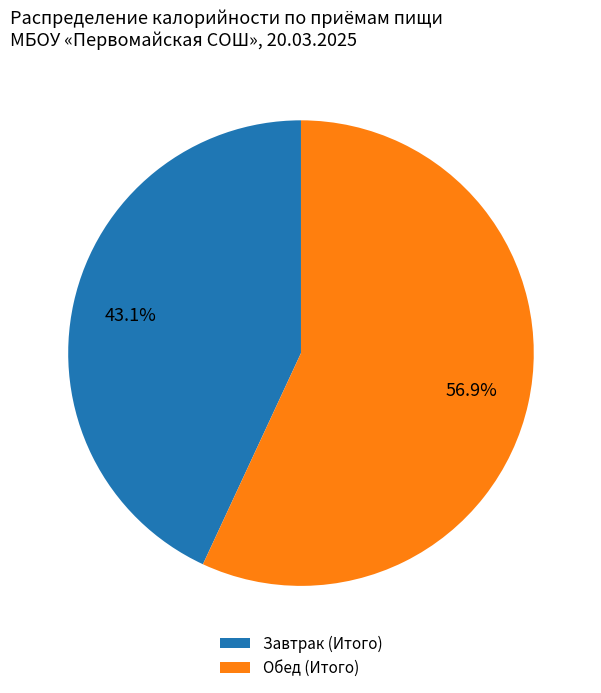

To the nearest percent, what percentage of the pie is Обед (Итого)?

57%